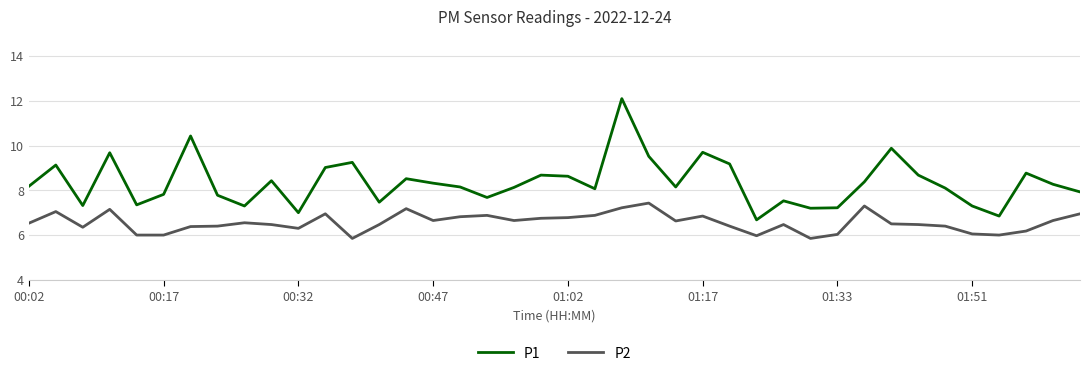

What is the minimum value for P1?

6.7